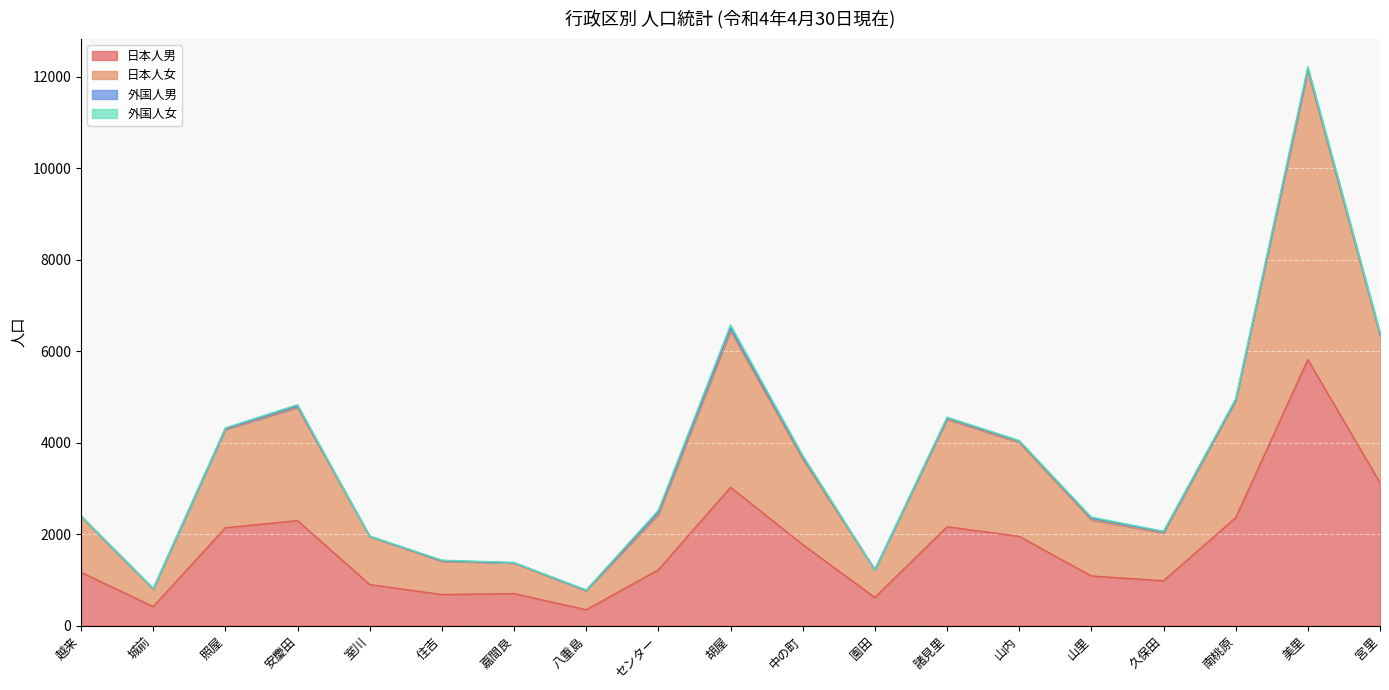

At which category is the sum across all series the highest?

美里